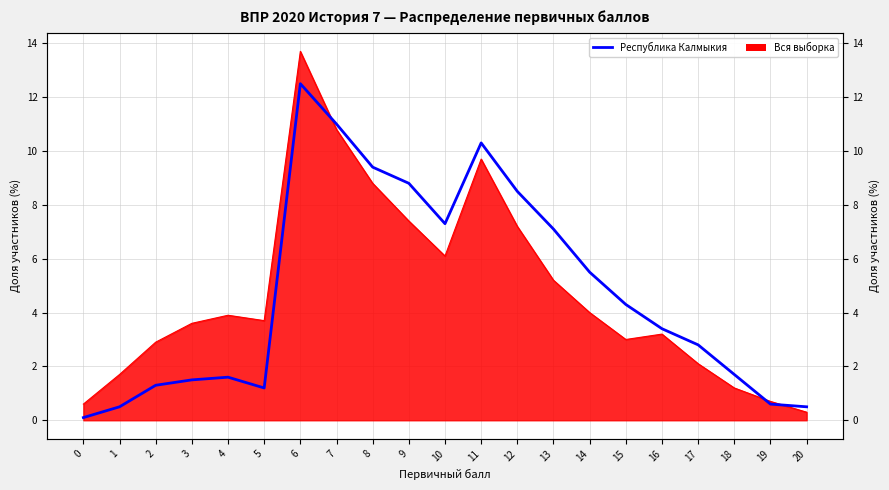

Which category has the highest value across all series?

6